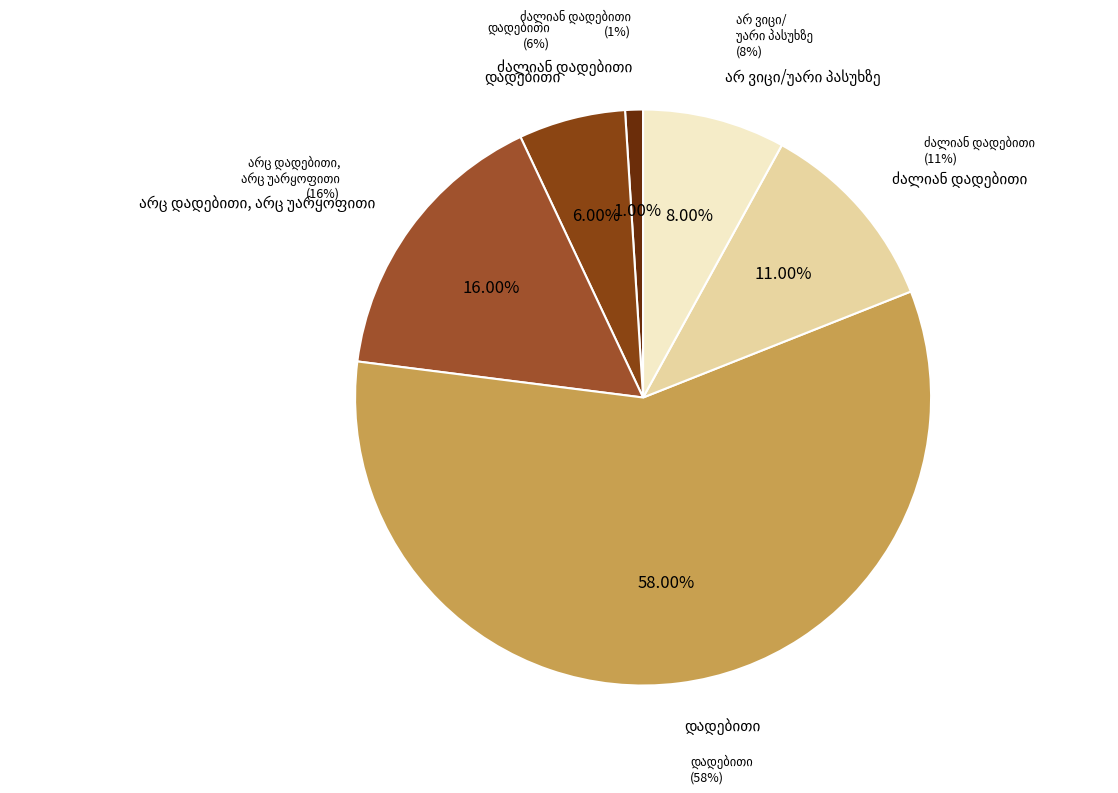

How many slices are in this pie chart?

6